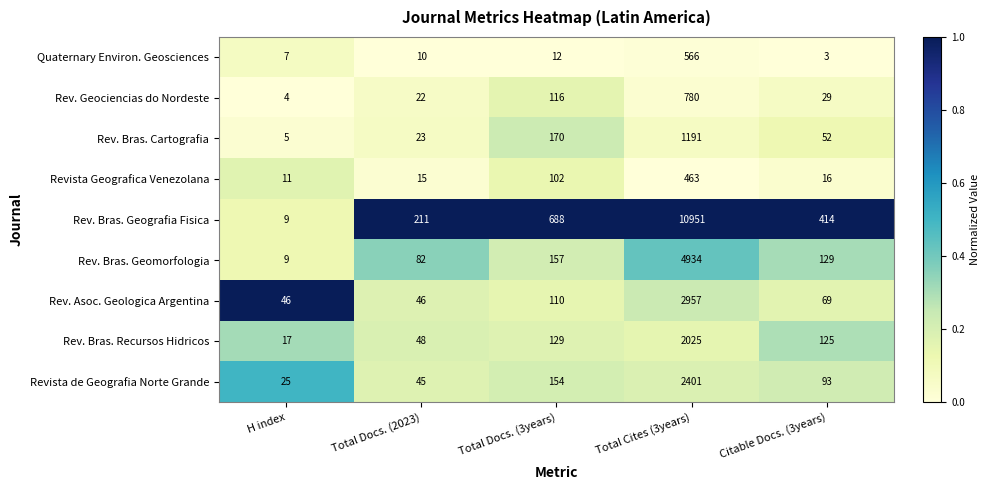

The Rev. Geociencias do Nordeste series shows 22 at Total Docs. (2023). True or false?

True